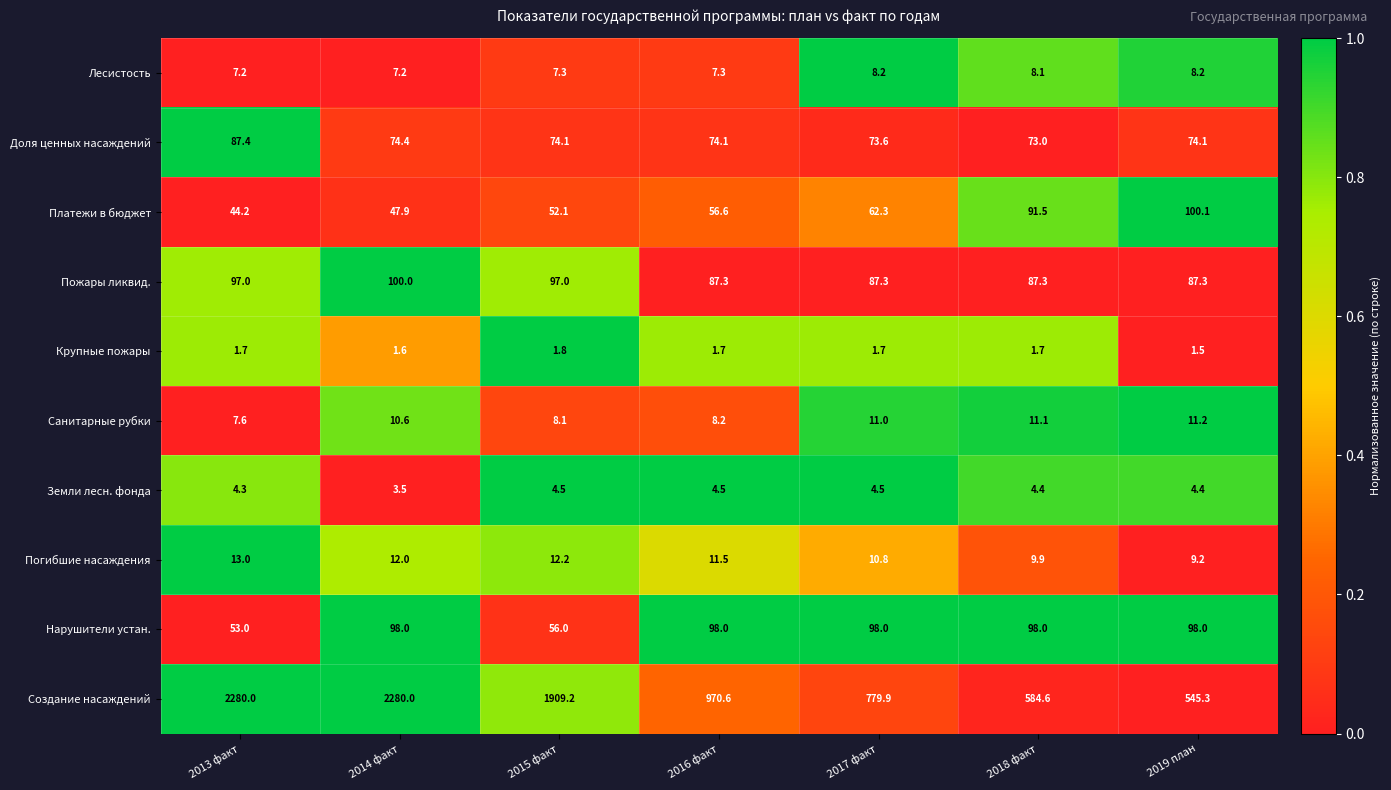

How many values in the Платежи в бюджет series are below 56?

3